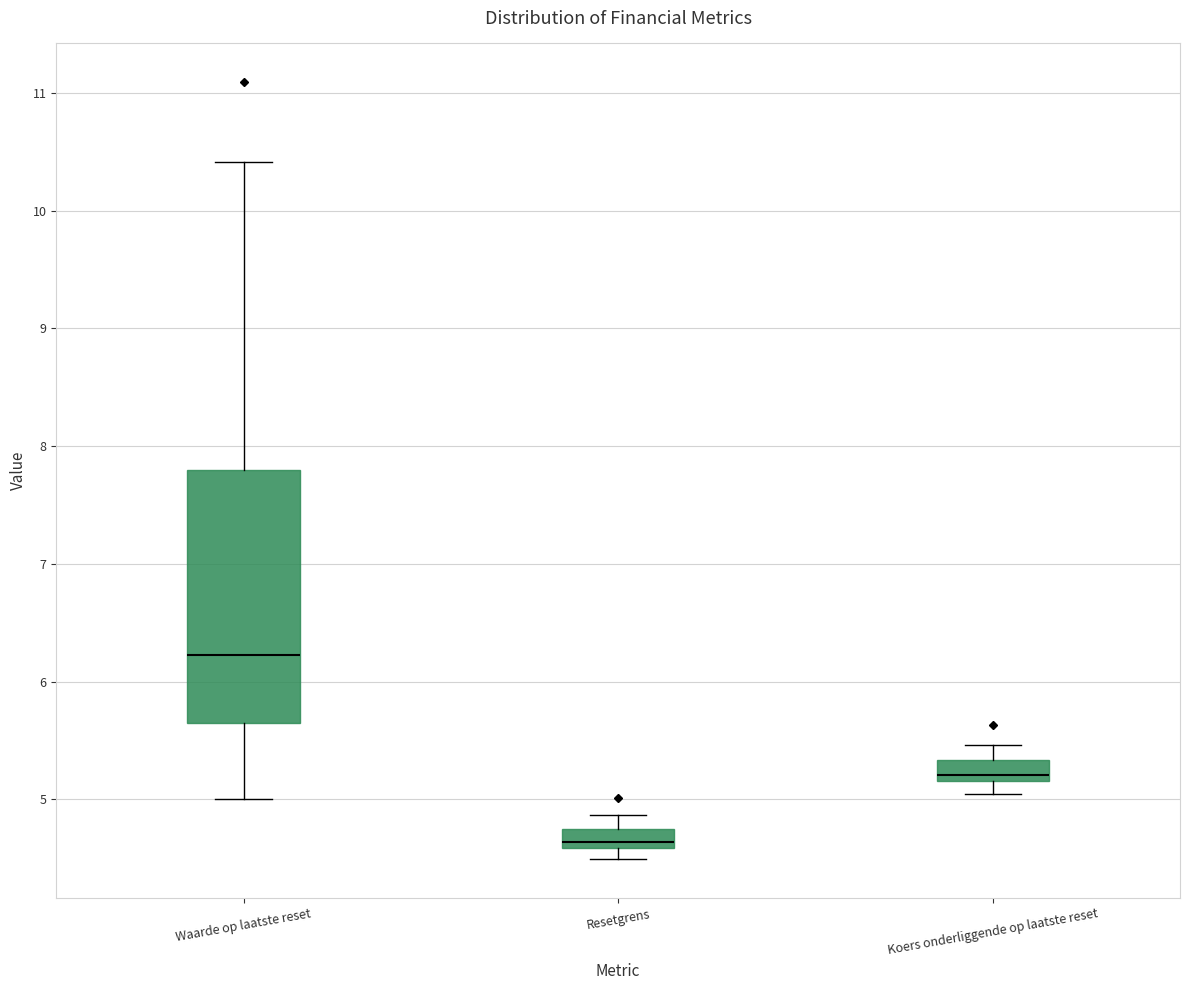

Which box's median line is the highest?

Waarde op laatste reset